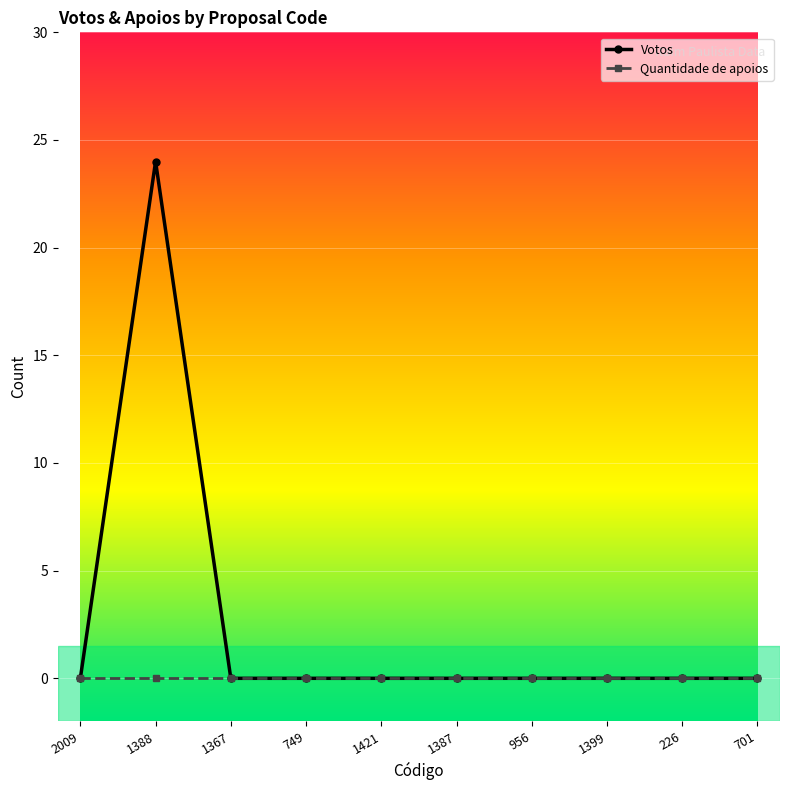

What is the maximum value shown in the chart?

24